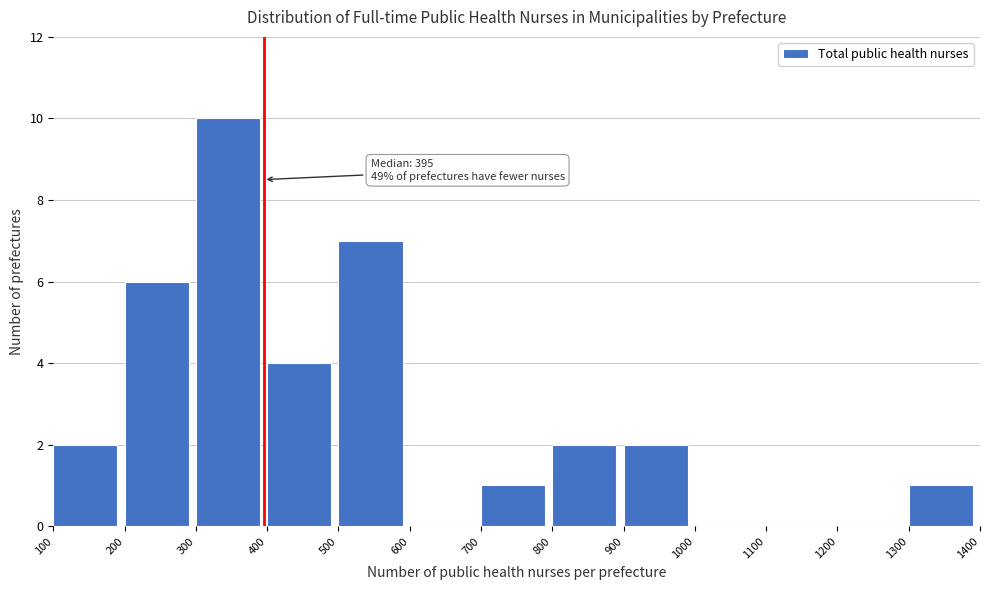

Over which range of the x-axis is the bar tallest?

300 to 400